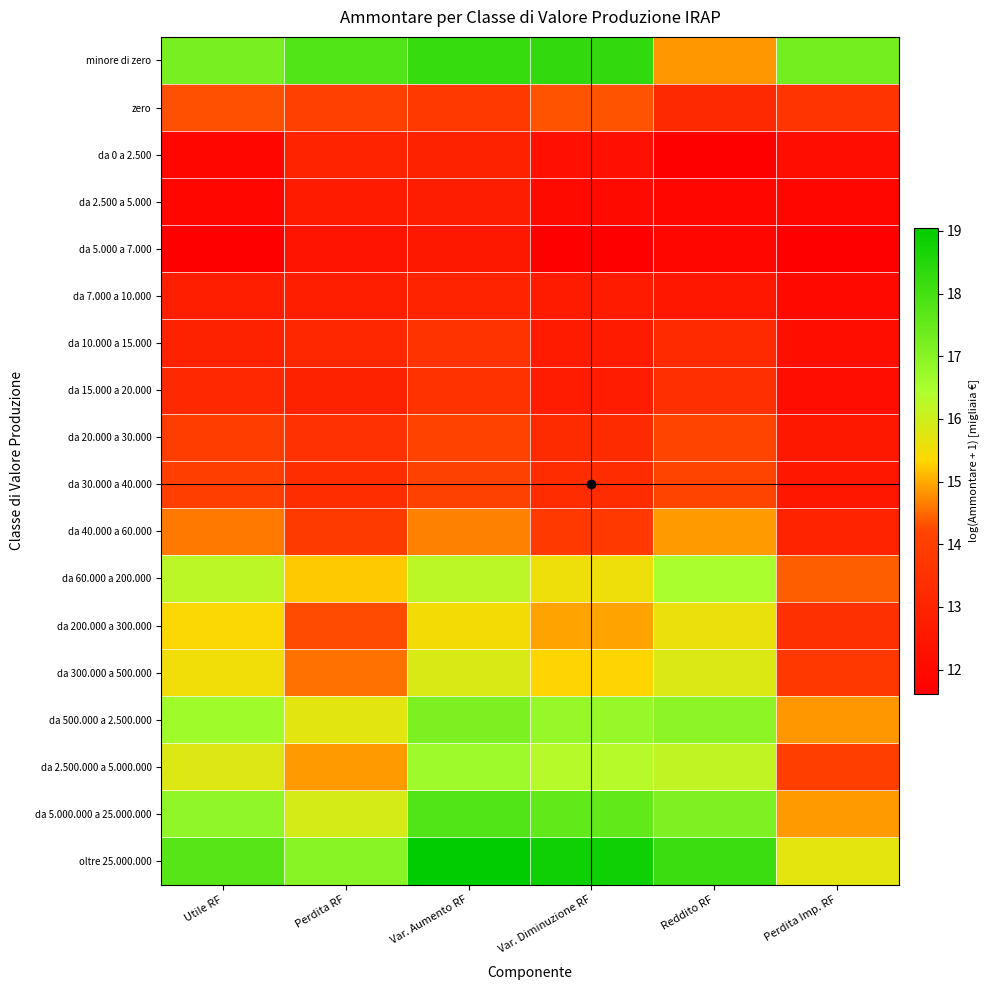

What is the difference between the highest and lowest values at Perdita Imp. RF?

5.7